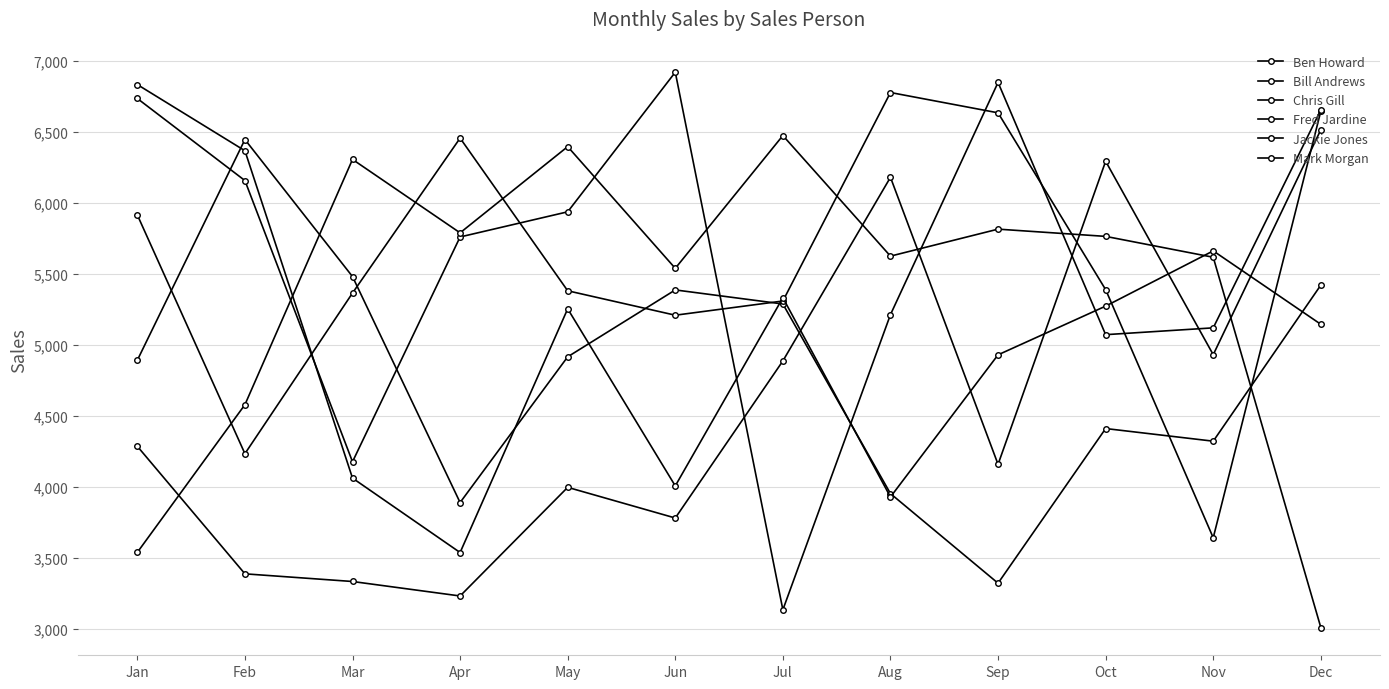

What is the difference between the highest and lowest values at Oct?

1882